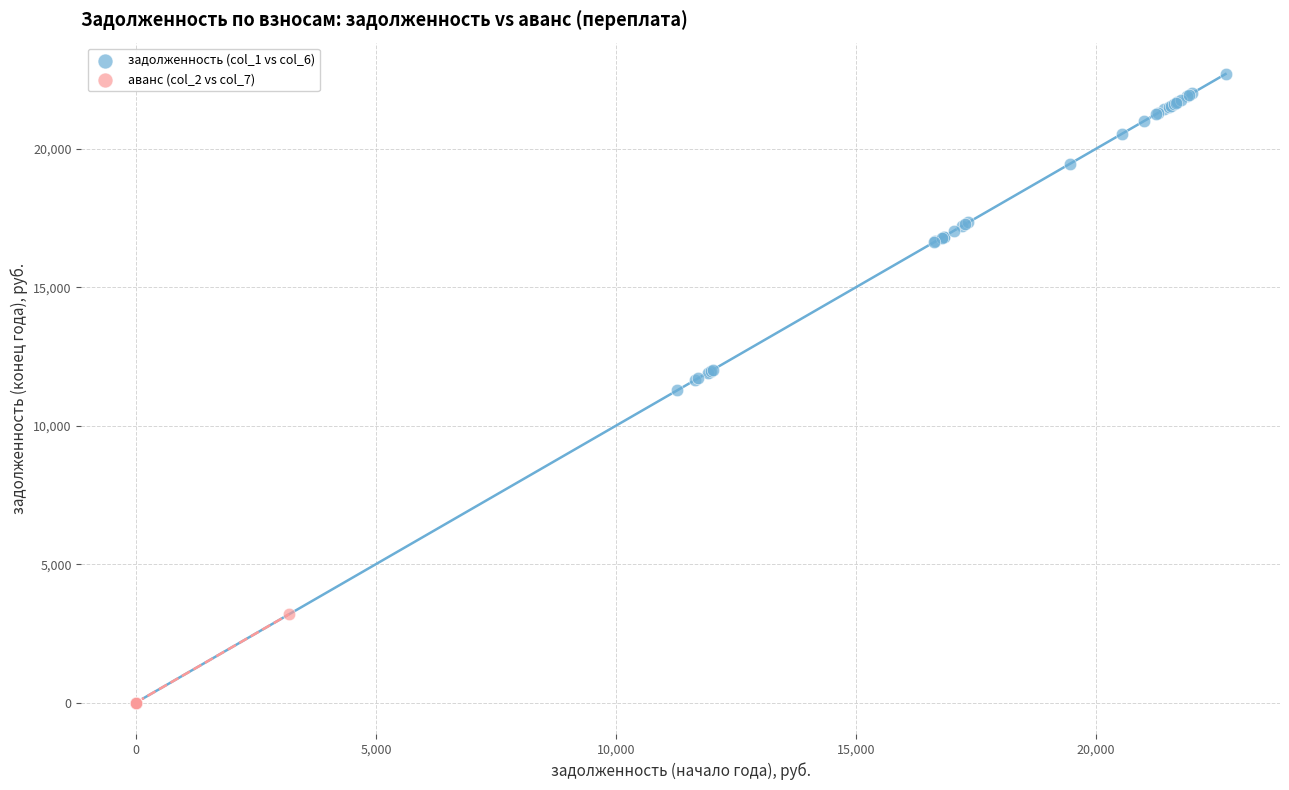

Which series has the widest spread of Y values?

задолженность (col_1 vs col_6)